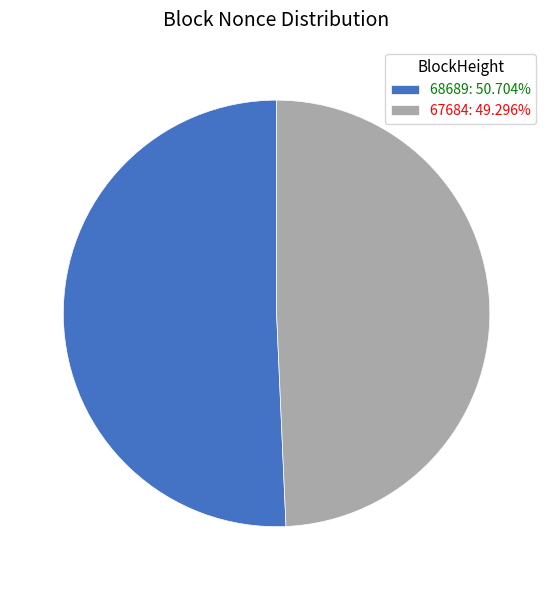

Is the sum of 67684: 49.296% and 68689: 50.704% greater than half?

Yes